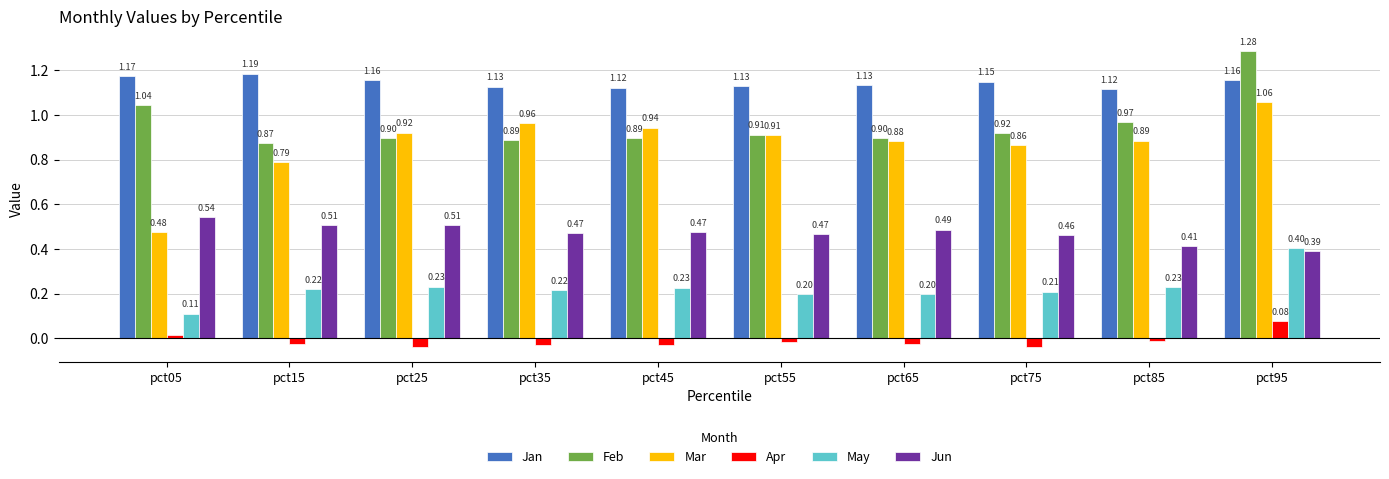

At pct85, list the series in order from largest to smallest.

Jan, Feb, Mar, Jun, May, Apr